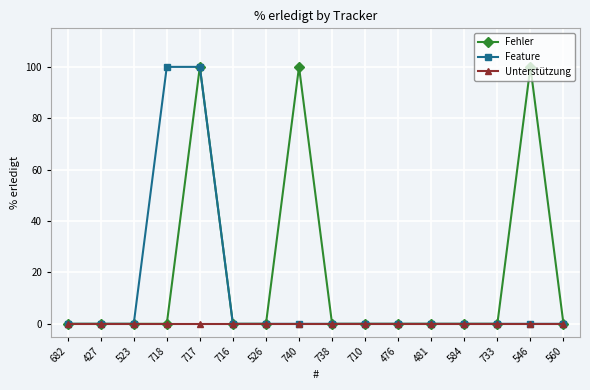

Reading left to right, list all the values displayed in this chart.

Fehler: 0	0	0	0	100	0	0	100	0	0	0	0	0	0	100	0
Feature: 0	0	0	100	100	0	0	0	0	0	0	0	0	0	0	0
Unterstützung: 0	0	0	0	0	0	0	0	0	0	0	0	0	0	0	0